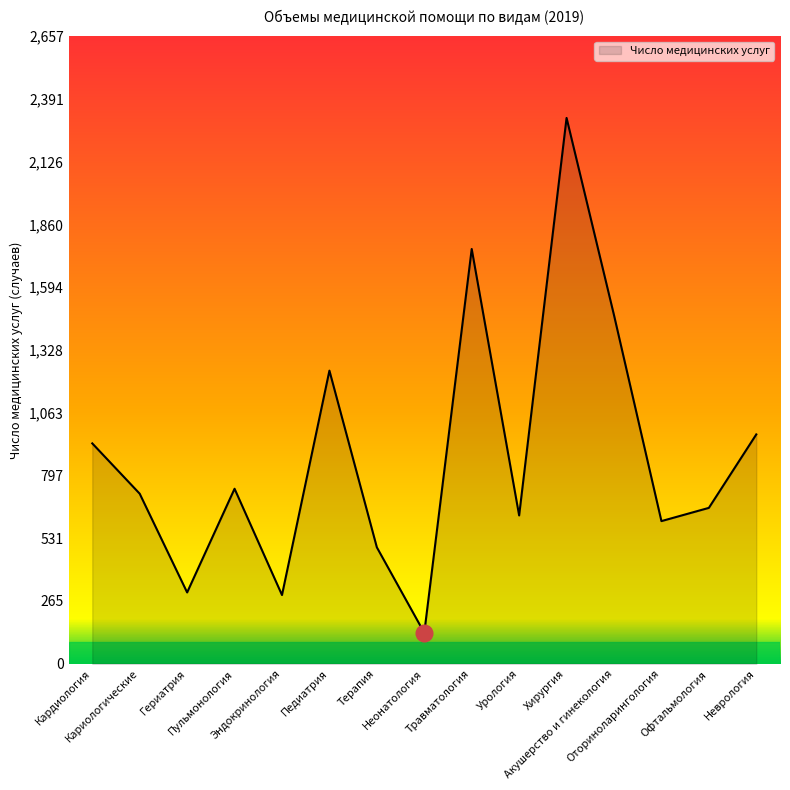

At which label does the data first exceed 720?

Кардиология